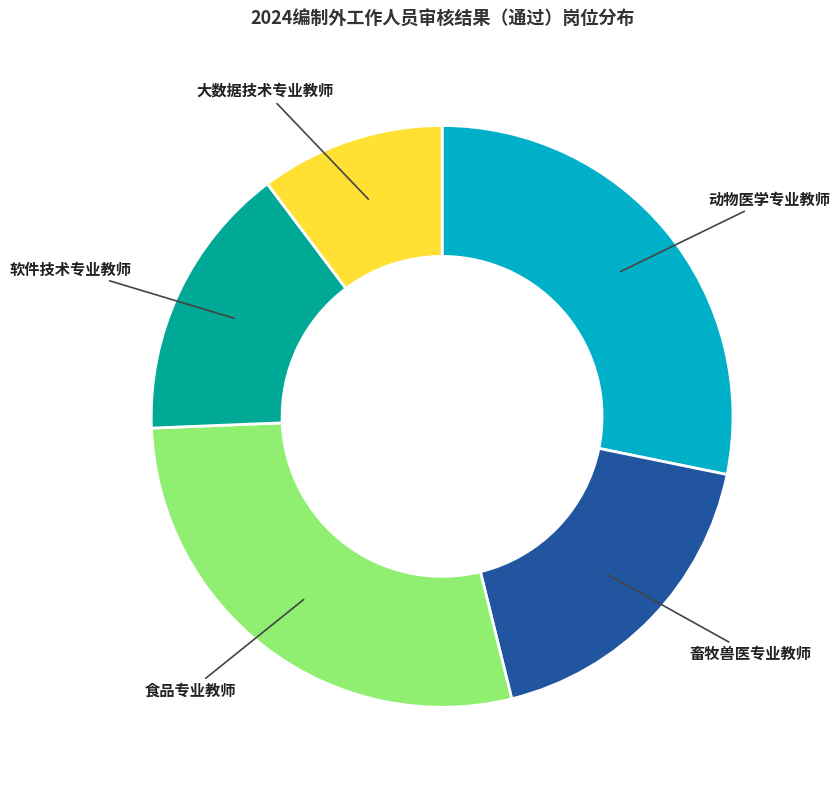

Combined, do 食品专业教师 and 软件技术专业教师 account for over 50%?

No